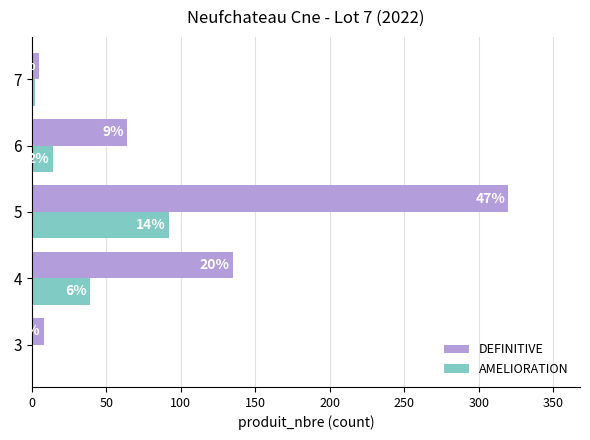

What are all the series names shown in the legend?

DEFINITIVE, AMELIORATION